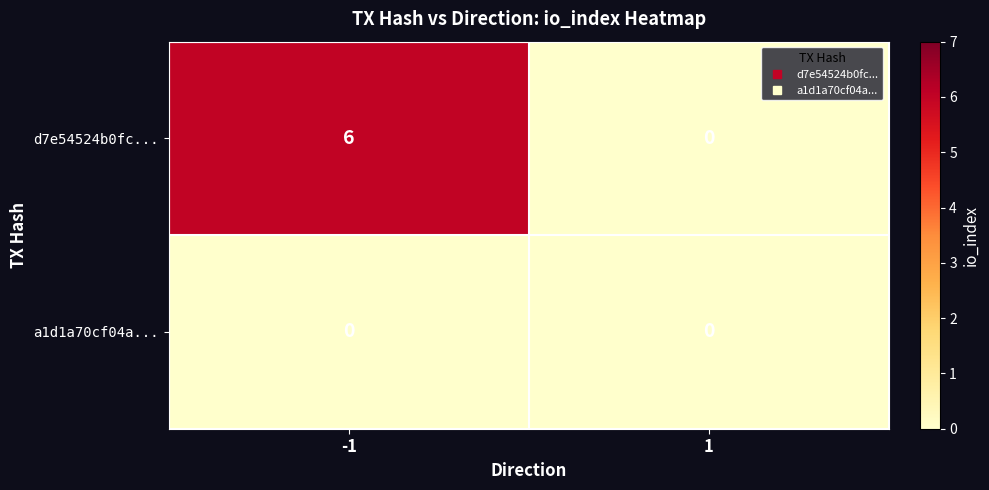

Which series has the largest total across all categories?

d7e54524b0fc...